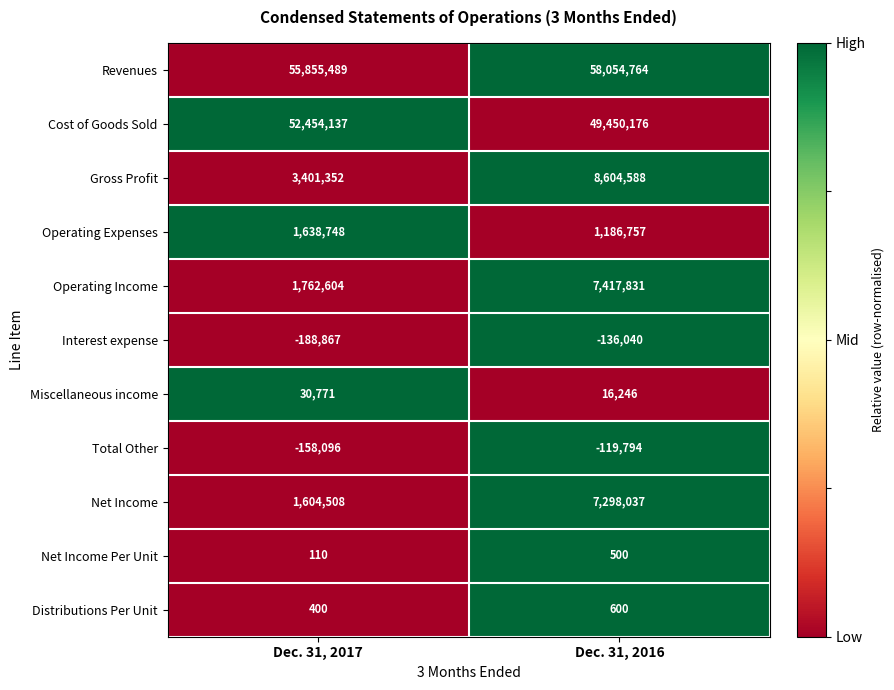

The Miscellaneous income series shows 23379 at Dec. 31, 2016. True or false?

False